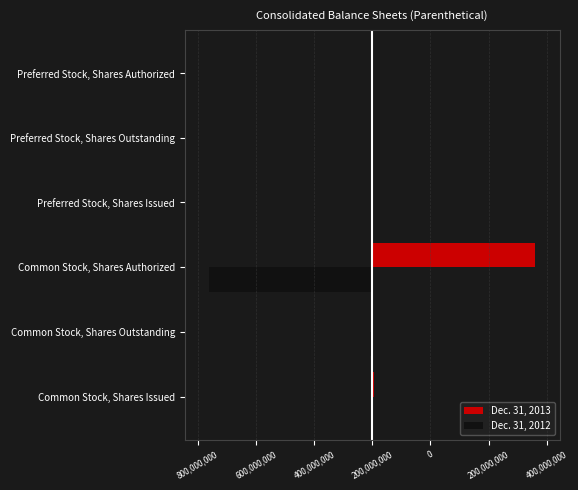

What are all the series names shown in the legend?

Dec. 31, 2013, Dec. 31, 2012